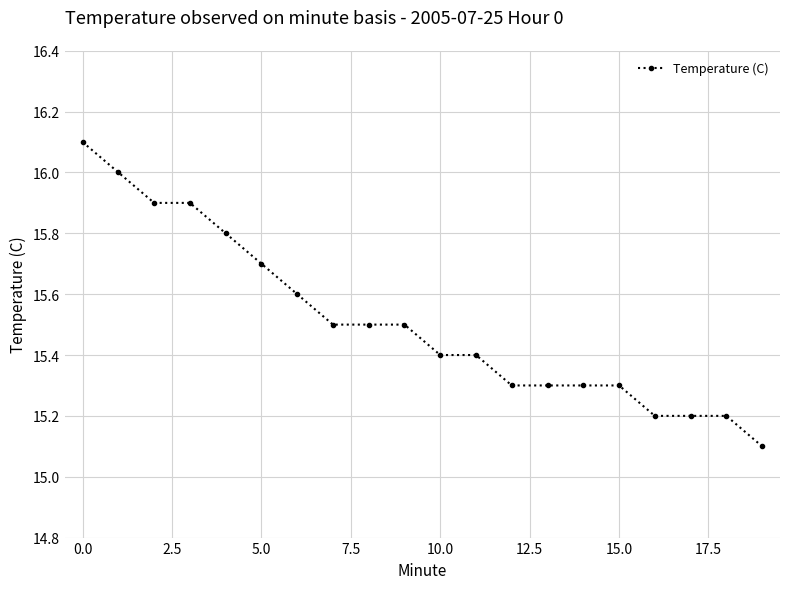

Reading right to left, what are all the values shown in this chart?

15.1	15.2	15.2	15.2	15.3	15.3	15.3	15.3	15.4	15.4	15.5	15.5	15.5	15.6	15.7	15.8	15.9	15.9	16.0	16.1